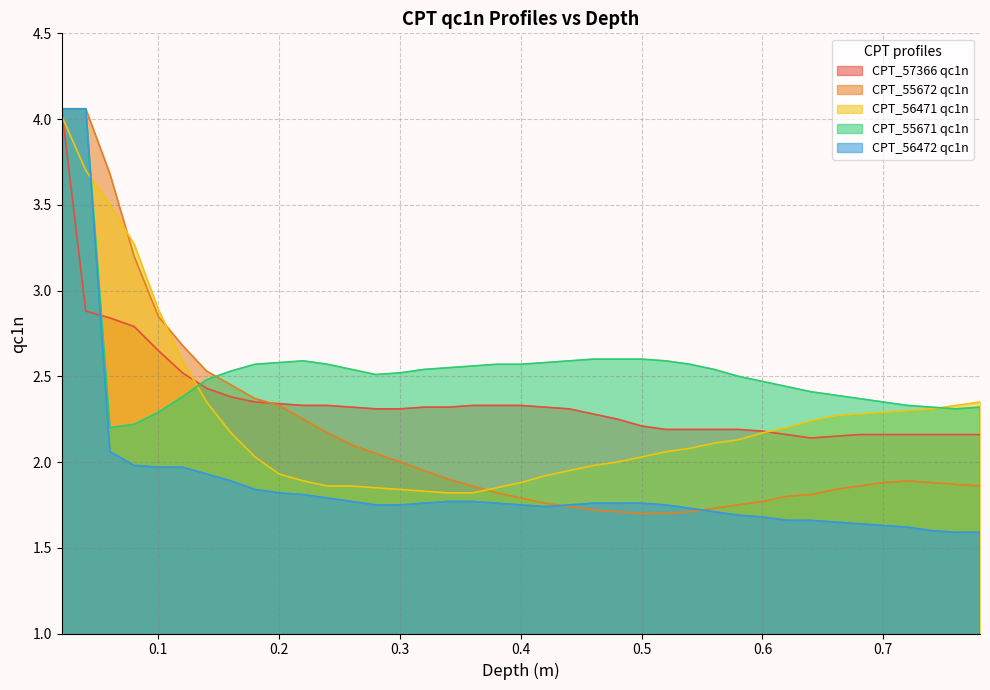

What is the difference between the highest and lowest values at 0.52?

0.9